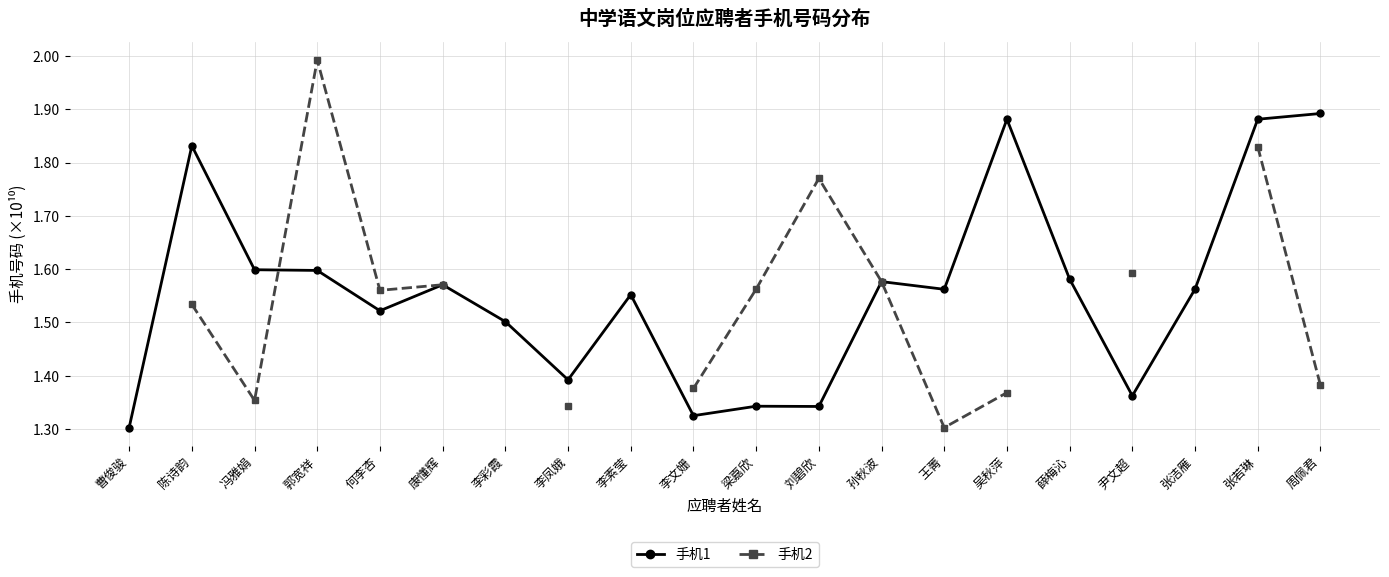

What is the label of the 8th point from the left?

李凤娥